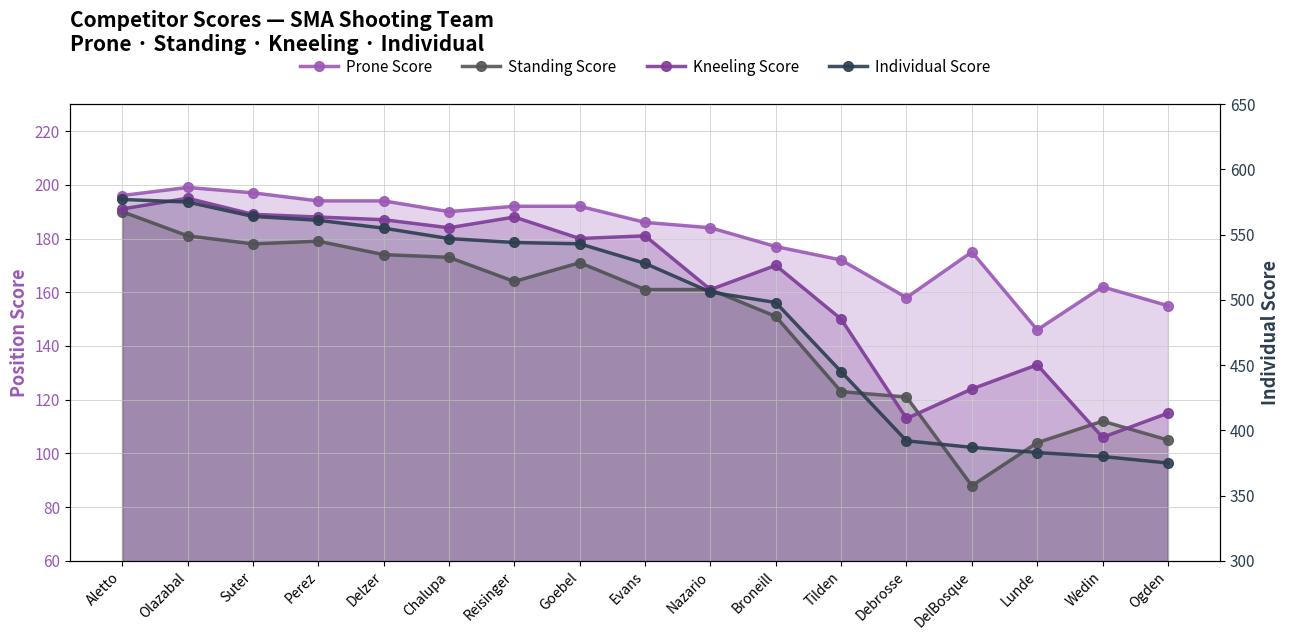

What is the total value across all series at Delzer?

1110